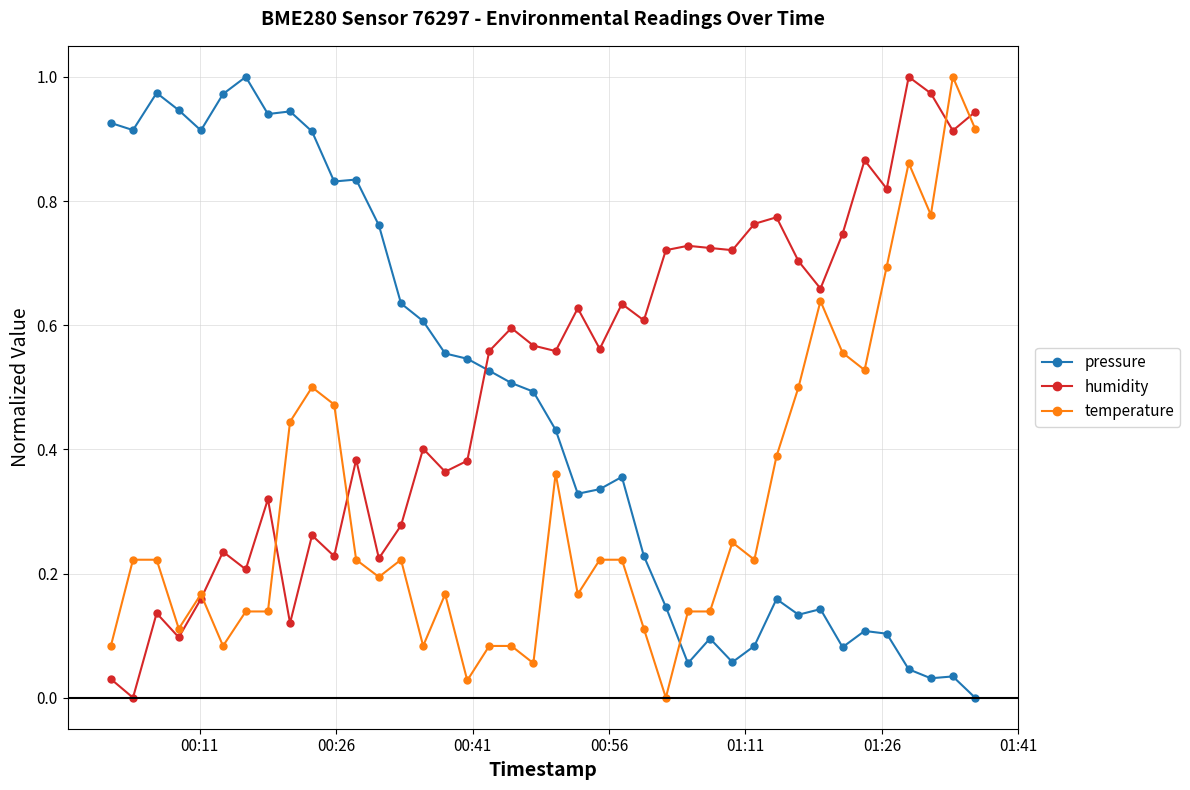

True or false: humidity has more than 1 interior local peaks.

True